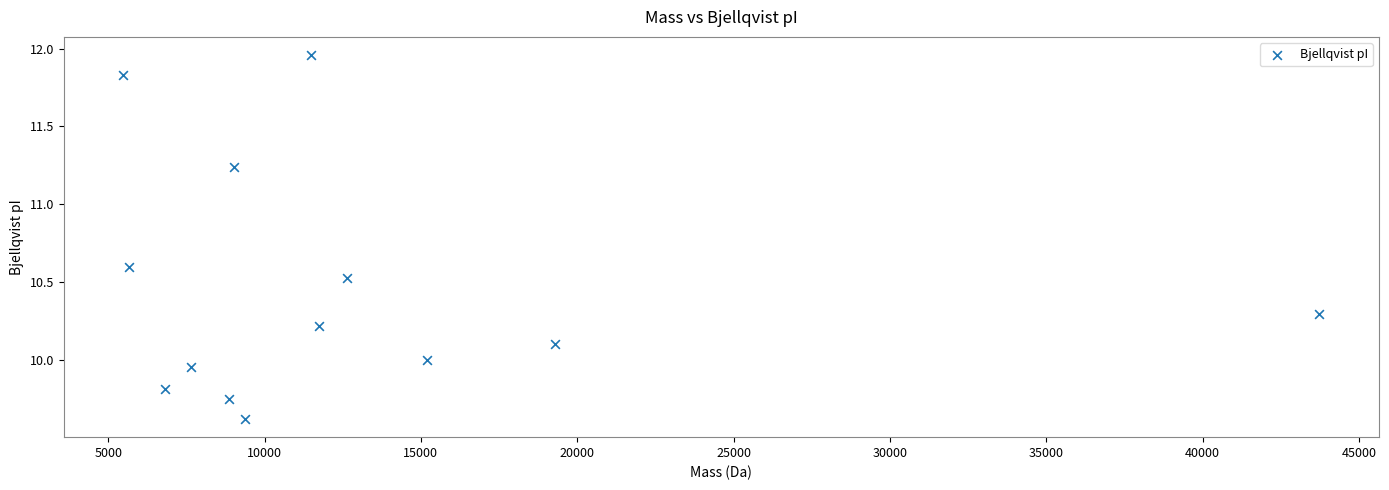

What is the range of Y values (max minus min)?

2.3